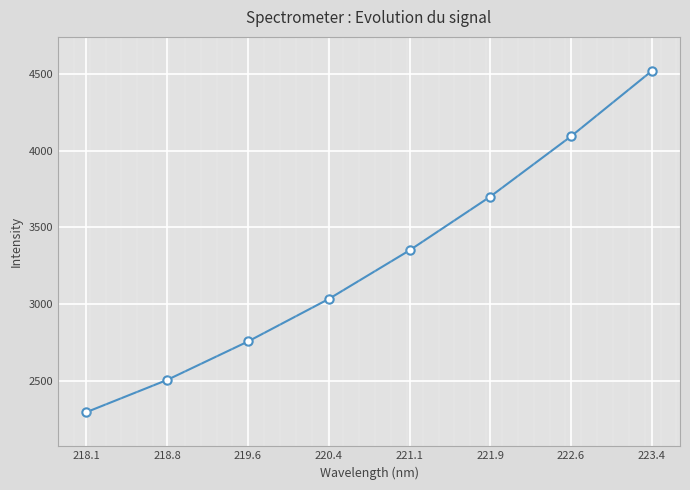

What is the sum of all values?

26243.5